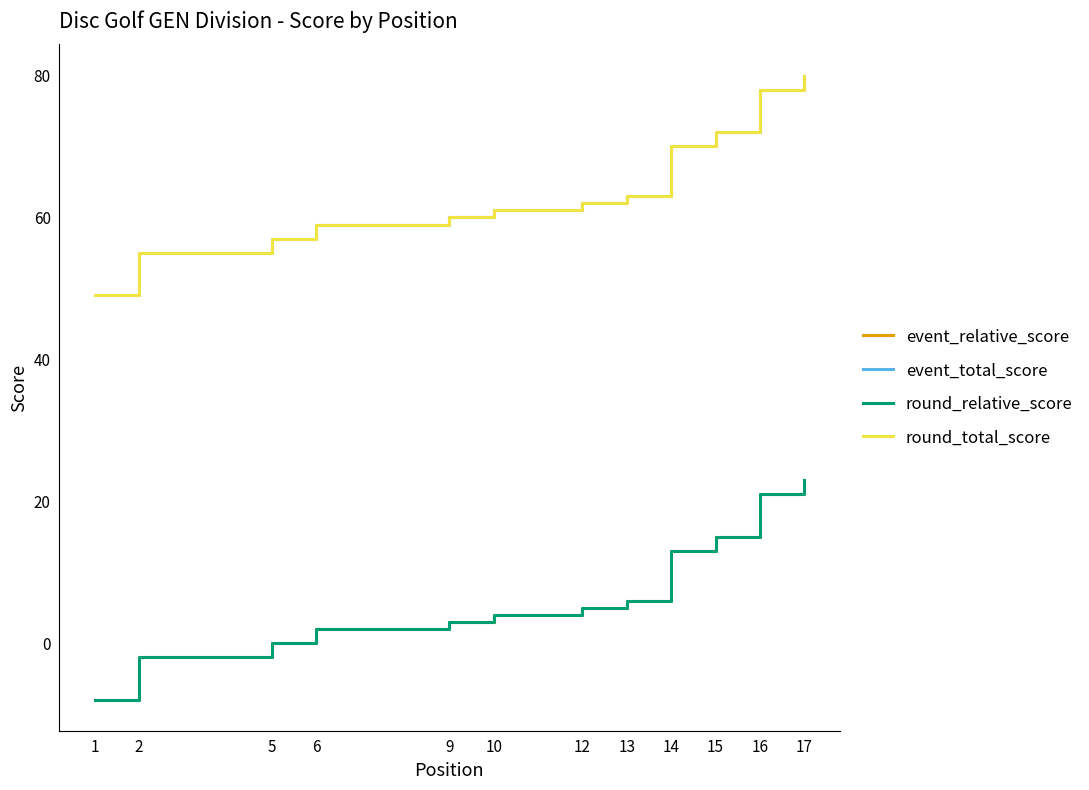

True or false: event_total_score has a value of 63 at 13.

True